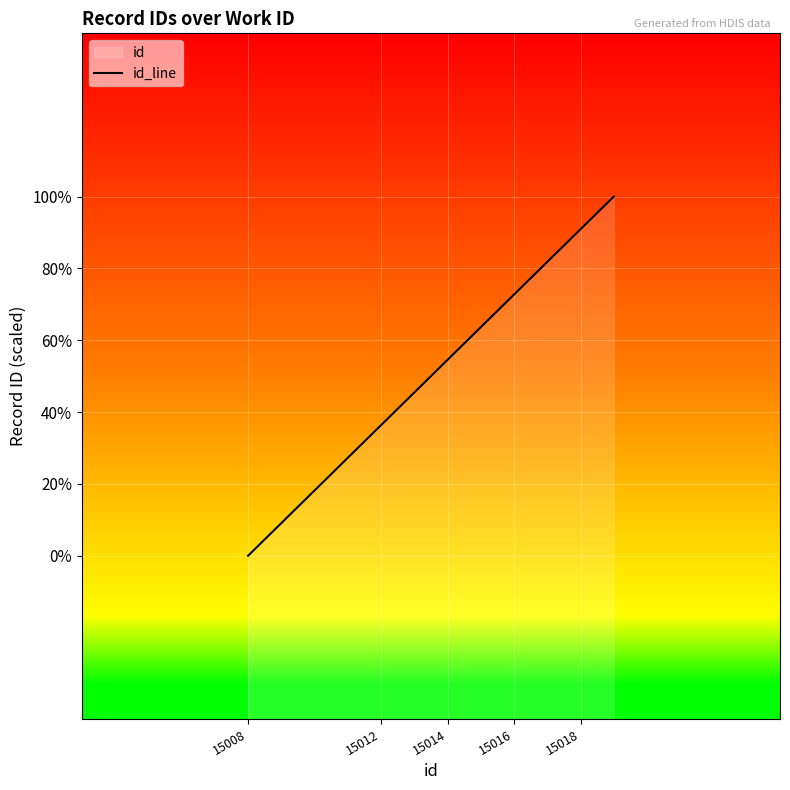

Is it true that the value at 15014 is 20488?

False